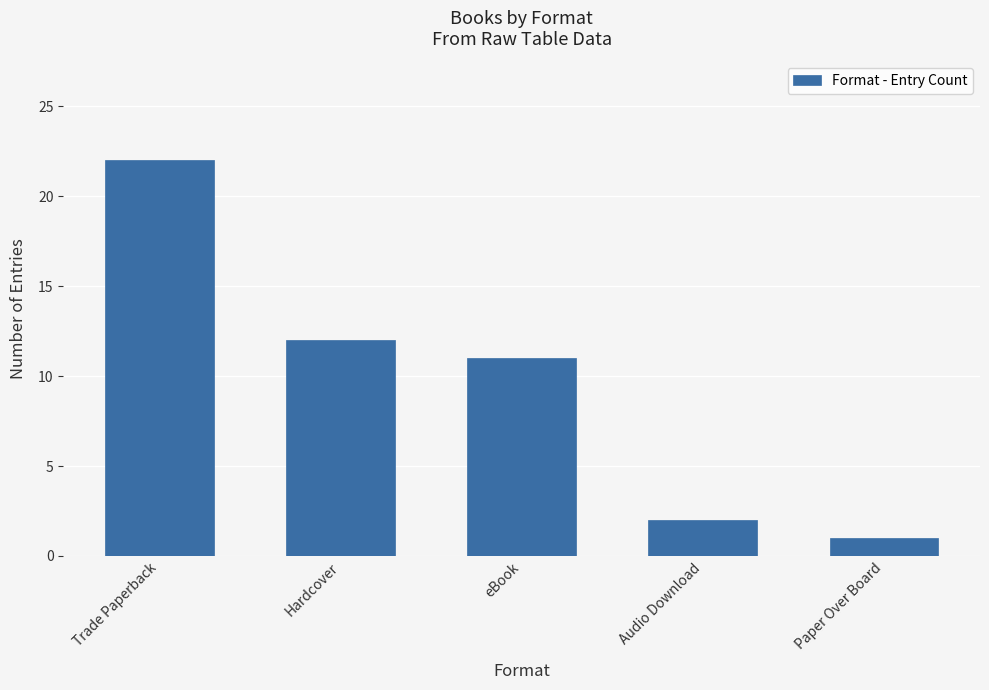

What is the maximum value shown in the chart?

22